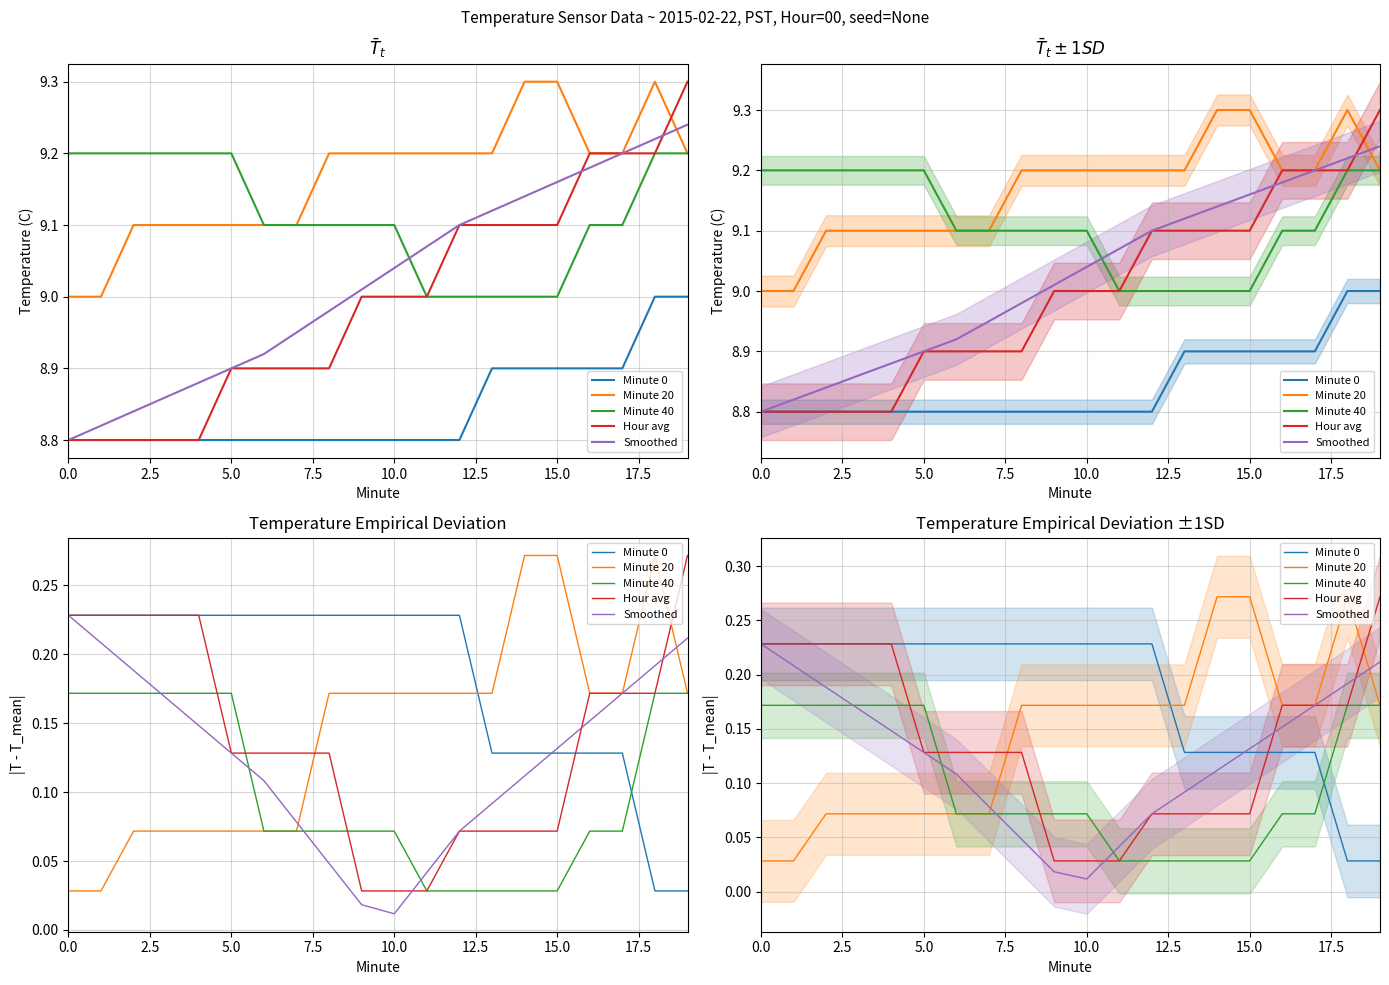

Which has a higher value, 9 or 13?

9